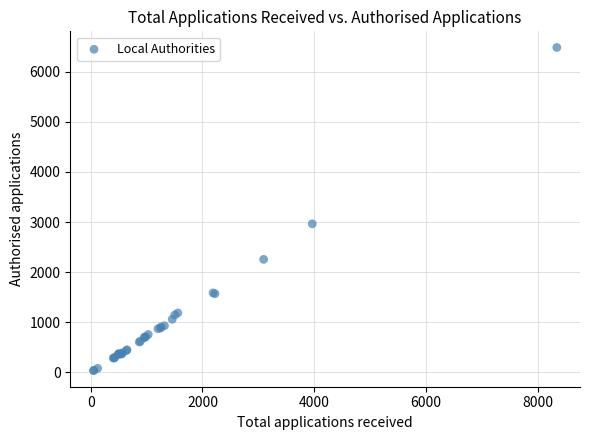

What Y value in the scatter plot is closest to 3260?

2965